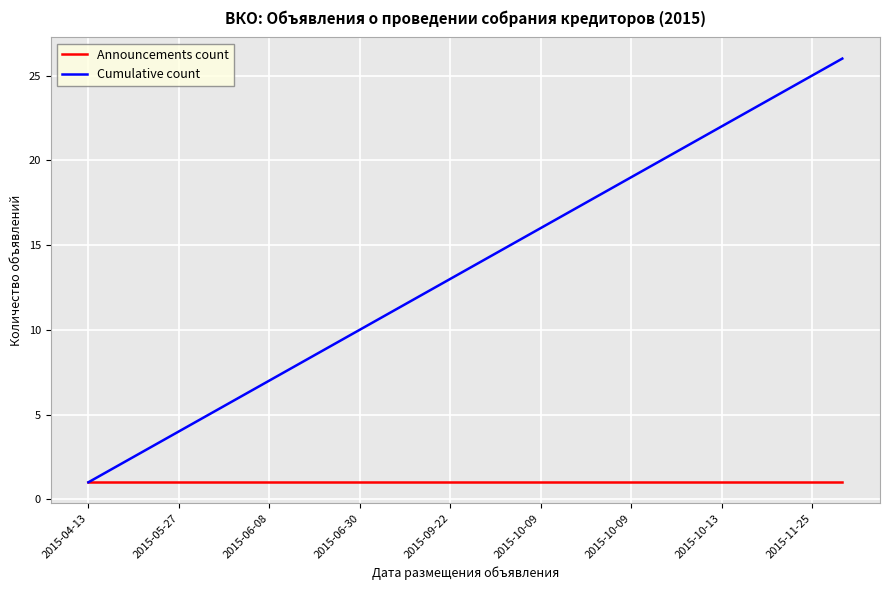

Which series has the largest range (max minus min)?

Cumulative count